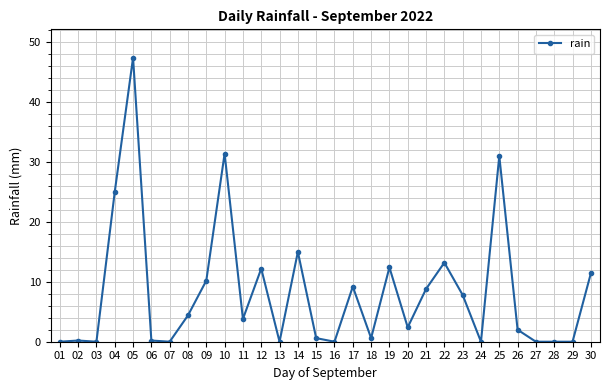

What is the difference between the second highest and minimum values?

31.4